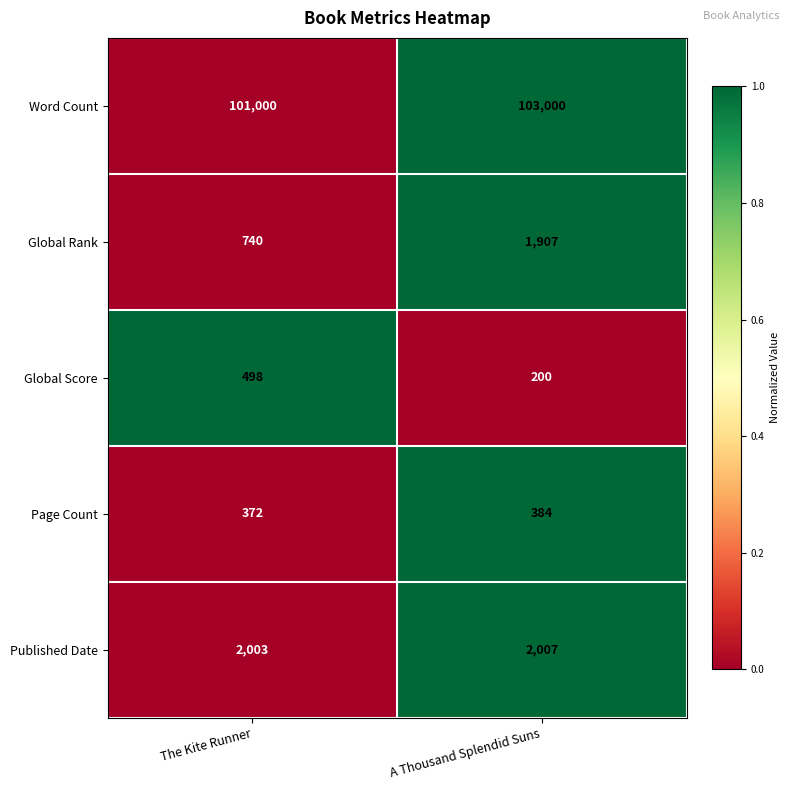

At which category does the chart reach its peak across all series?

A Thousand Splendid Suns